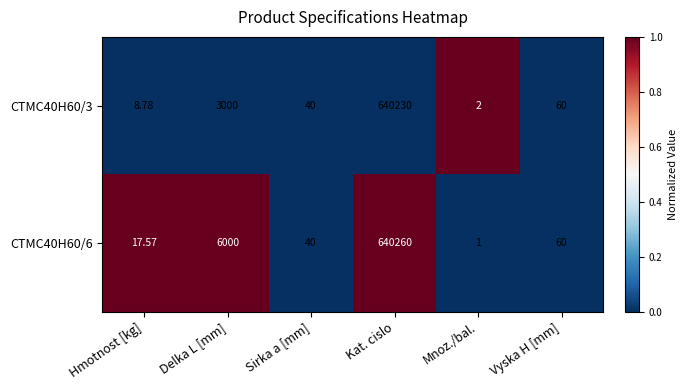

List the labels in order of CTMC40H60/6 value, largest first.

Kat. cislo, Delka L [mm], Vyska H [mm], Sirka a [mm], Hmotnost [kg], Mnoz./bal.